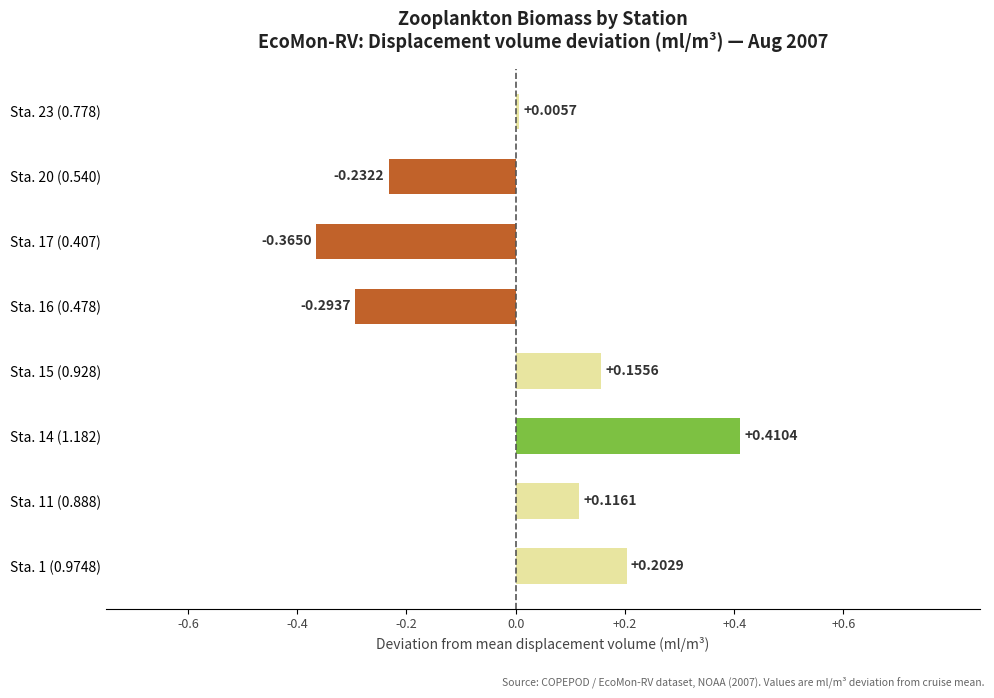

What is the difference between the second highest and second lowest values?

0.5